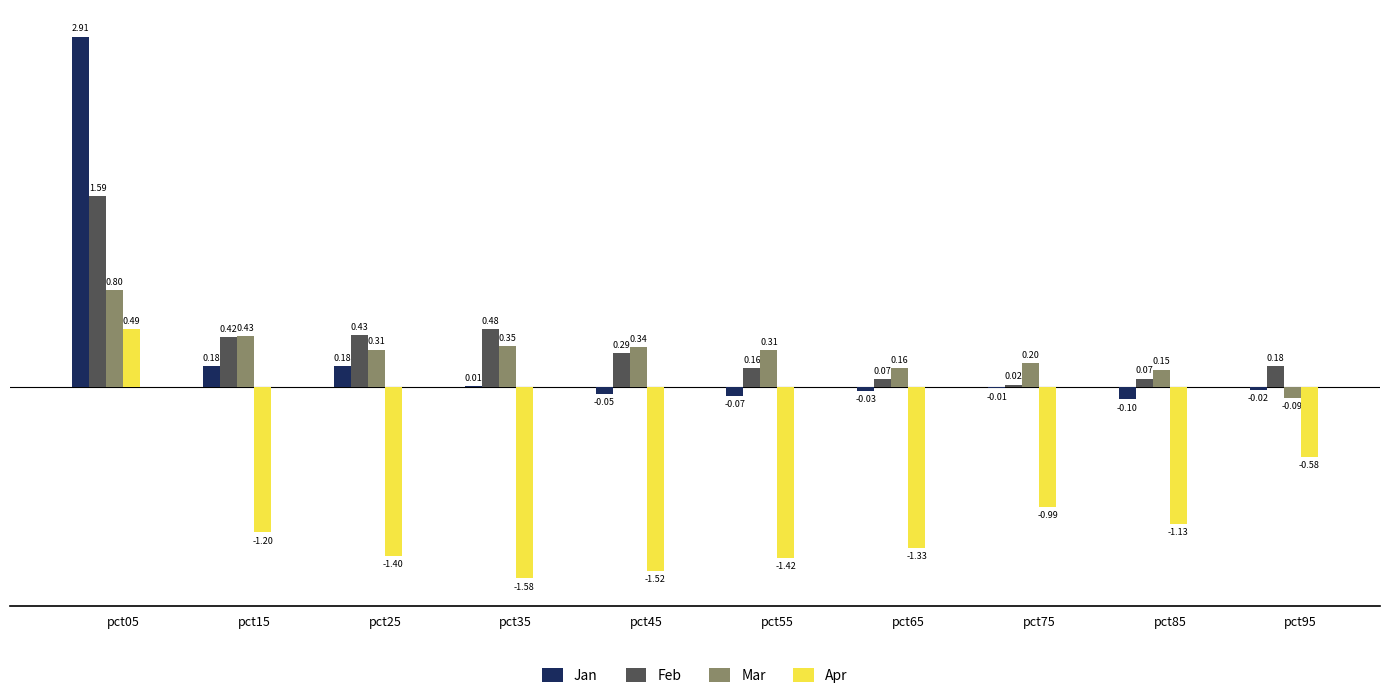

What is the sum of all Feb values?

3.7